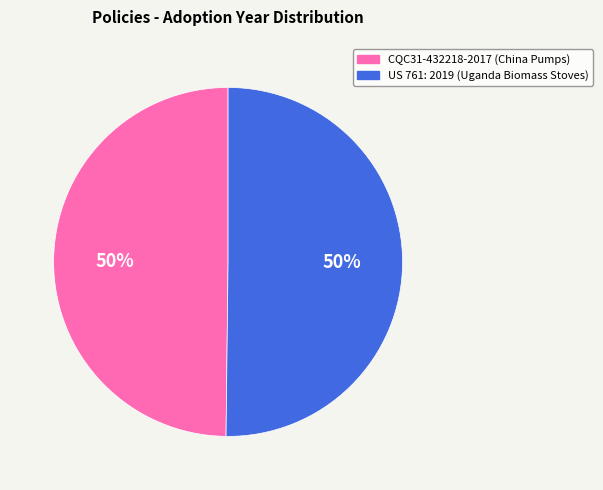

True or false: CQC31-432218-2017 (China Pumps) accounts for 44% of the total.

False